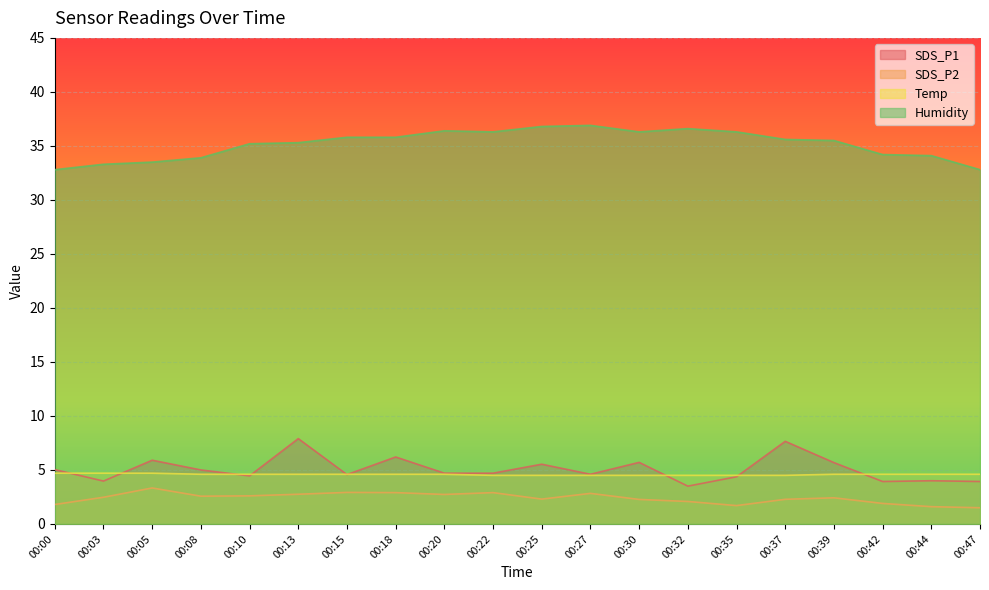

At which label does SDS_P1 first exceed 4?

00:00